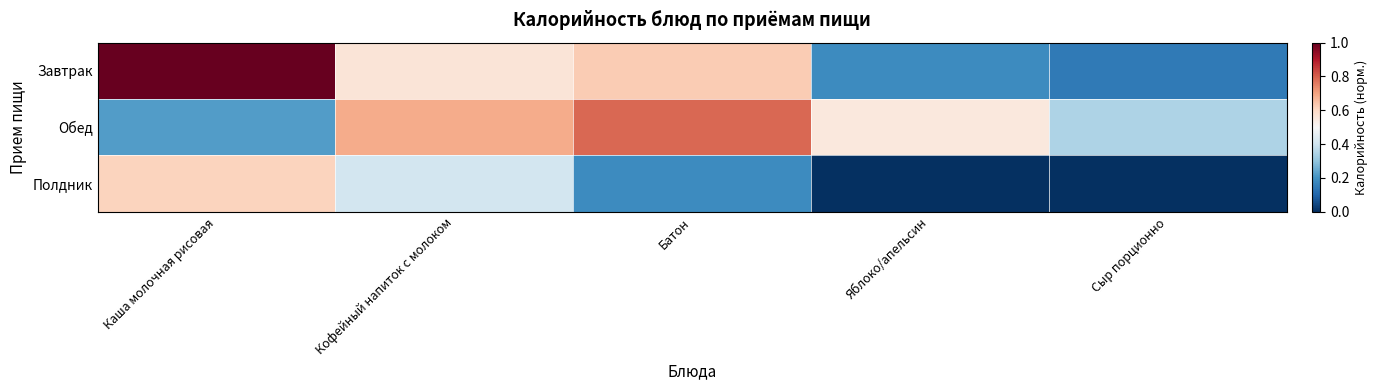

Reading left to right, transcribe all the data shown in this chart.

Завтрак: Каша молочная рисовая=1.0	Кофейный напиток с молоком=0.6	Батон=0.6	Яблоко/апельсин=0.2	Сыр порционно=0.1
Обед: Каша молочная рисовая=0.2	Кофейный напиток с молоком=0.7	Батон=0.8	Яблоко/апельсин=0.6	Сыр порционно=0.3
Полдник: Каша молочная рисовая=0.6	Кофейный напиток с молоком=0.4	Батон=0.2	Яблоко/апельсин=0.0	Сыр порционно=0.0